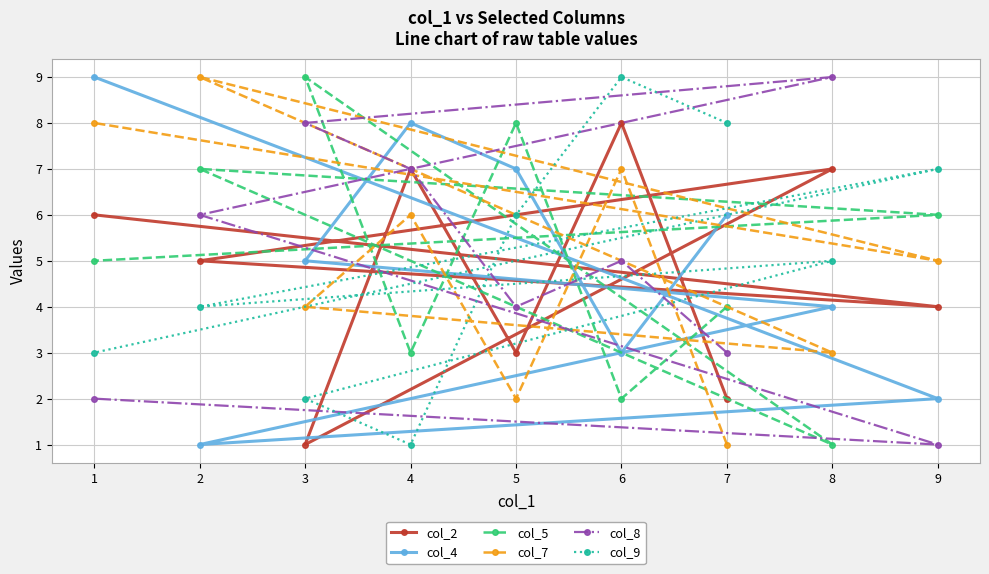

List the series in order of their peak value, highest first.

col_4, col_5, col_7, col_8, col_9, col_2